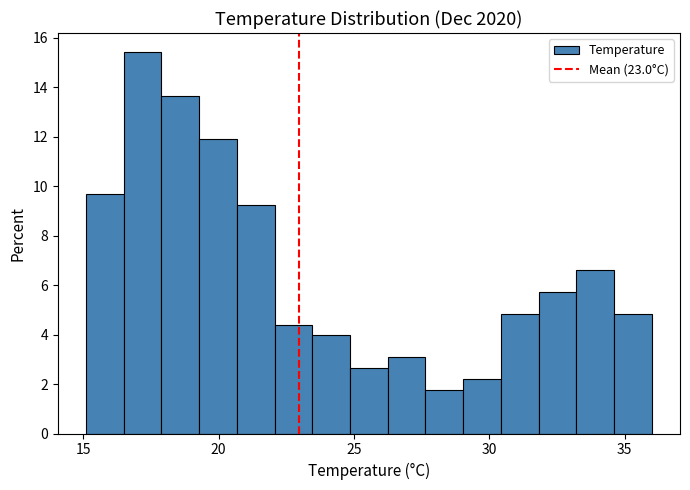

Read against the x-axis, roughly where is the centre of the tallest bar?

17.0